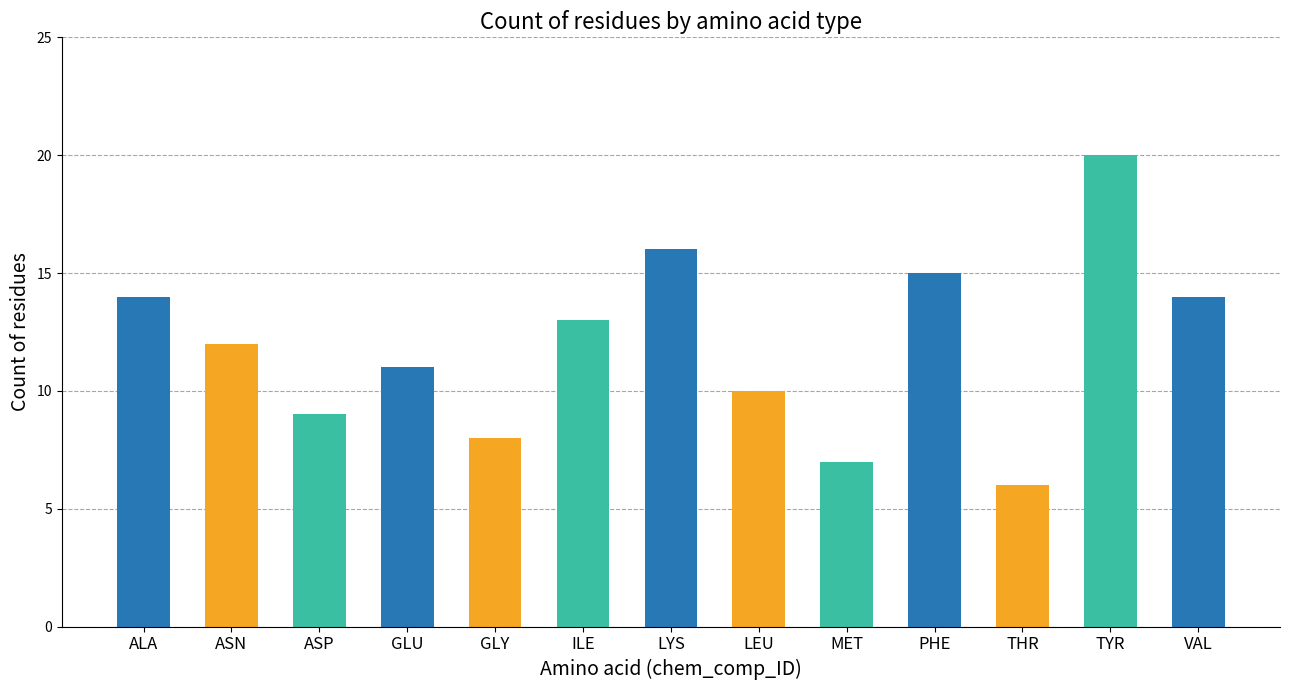

Where does the data first go above 12?

ALA